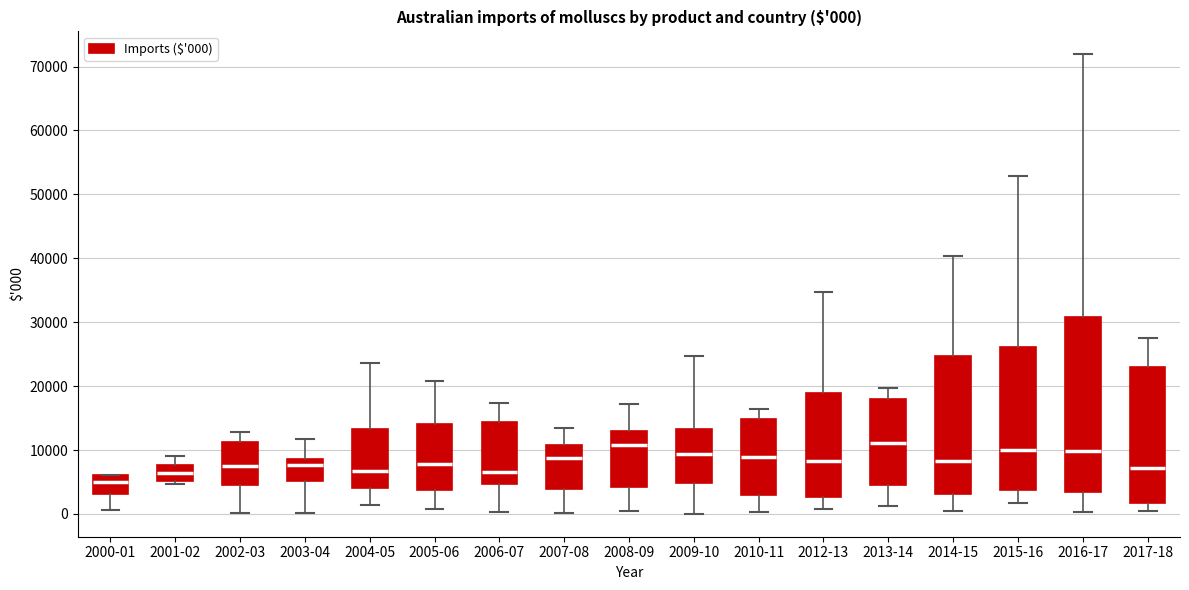

Comparing the boxes themselves (not the whiskers), which one is the tallest?

2016-17